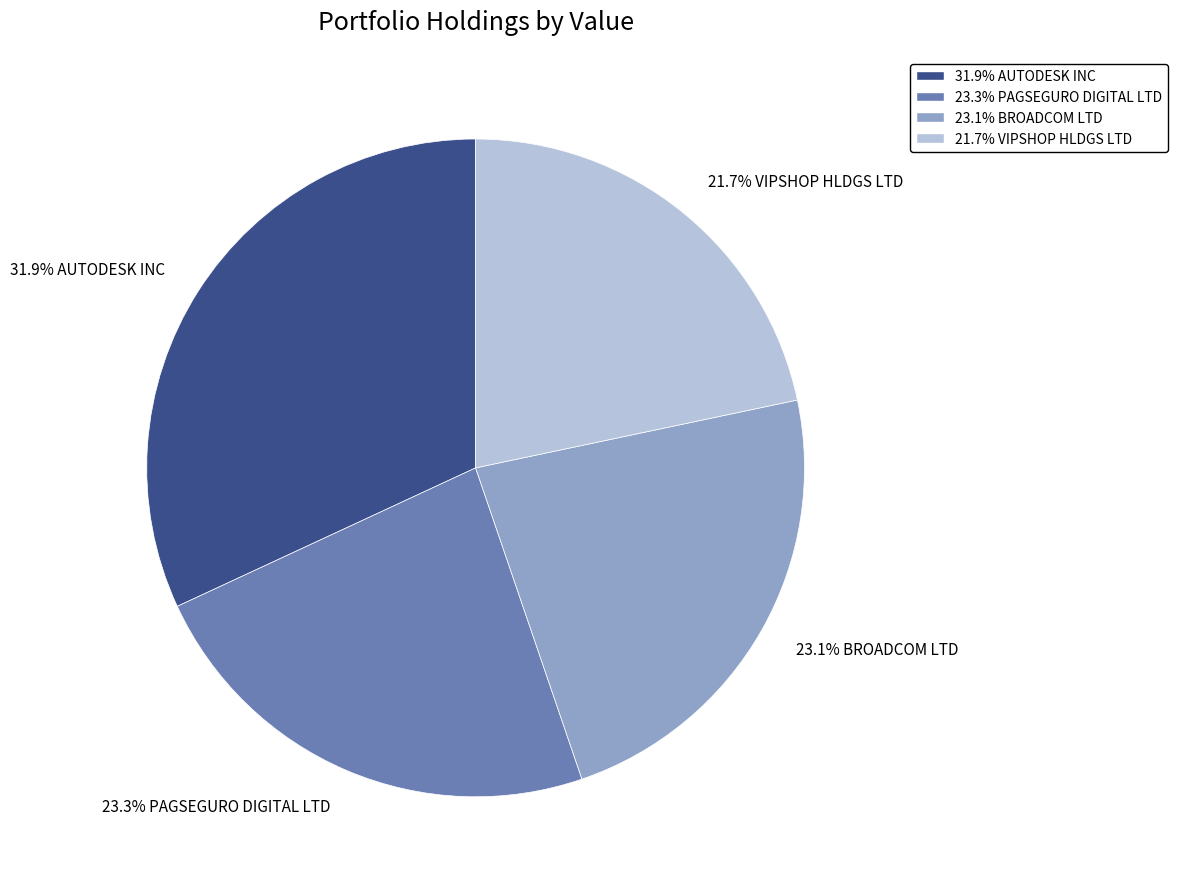

Which slice is the smallest?

21.7% VIPSHOP HLDGS LTD